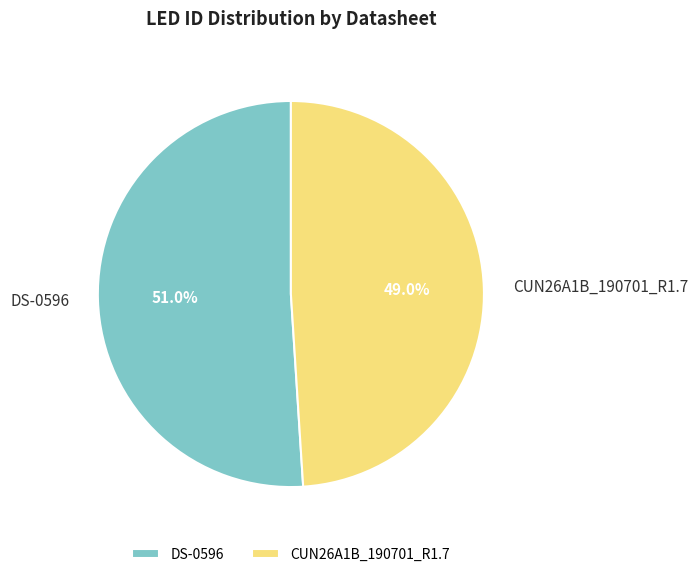

To the nearest percent, what percentage of the pie is DS-0596?

51%